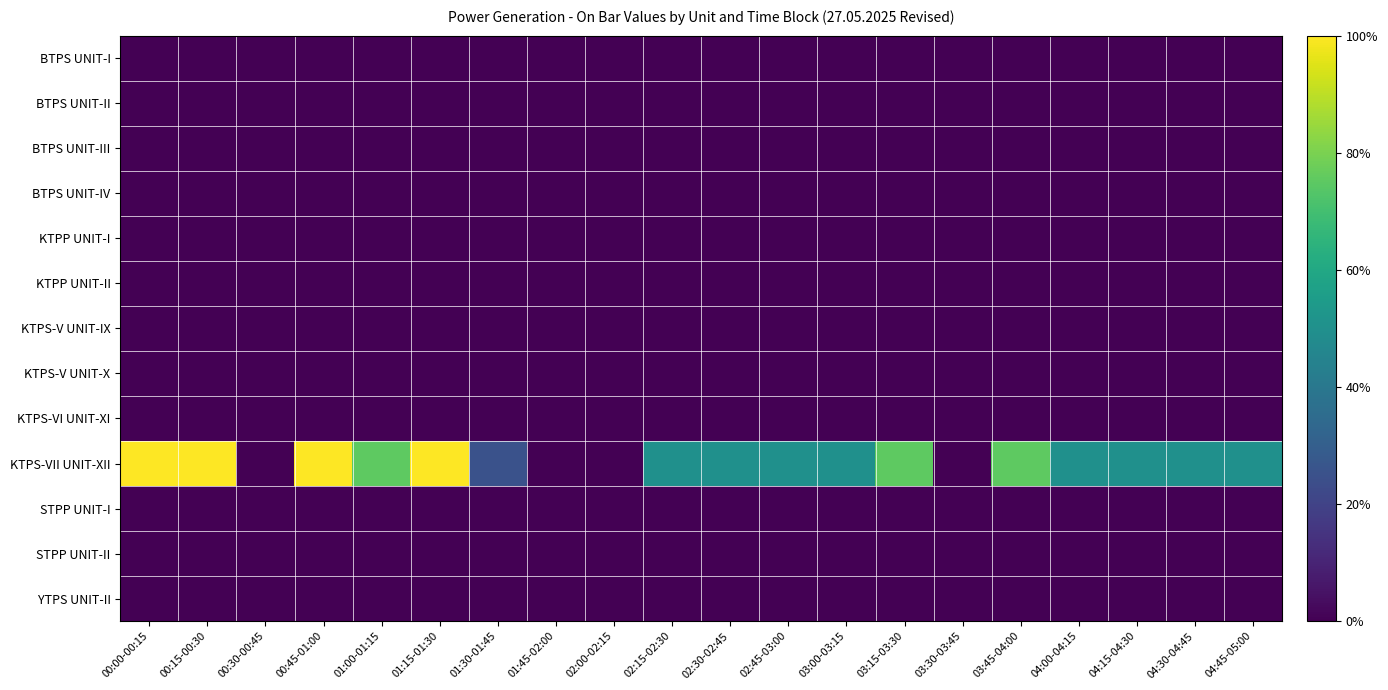

At which category is the sum across all series the highest?

00:00-00:15